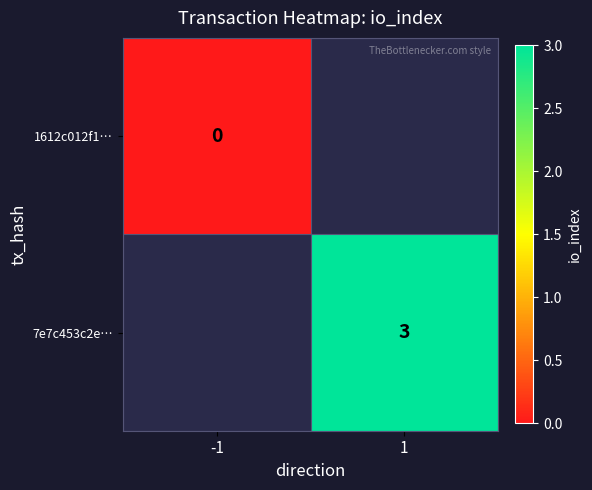

Count the number of data series in this chart.

2